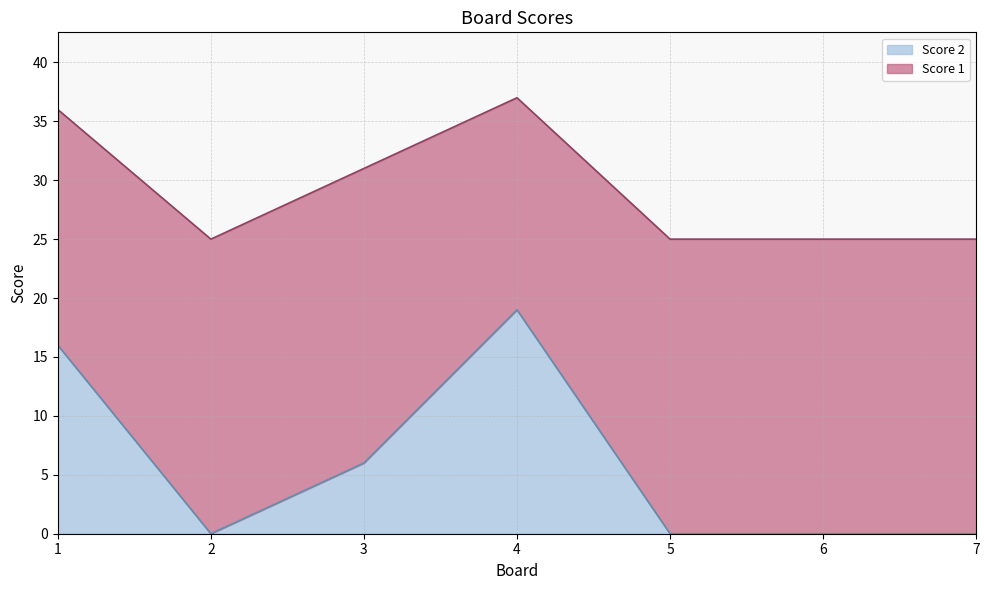

Which category has the highest value across all series?

4